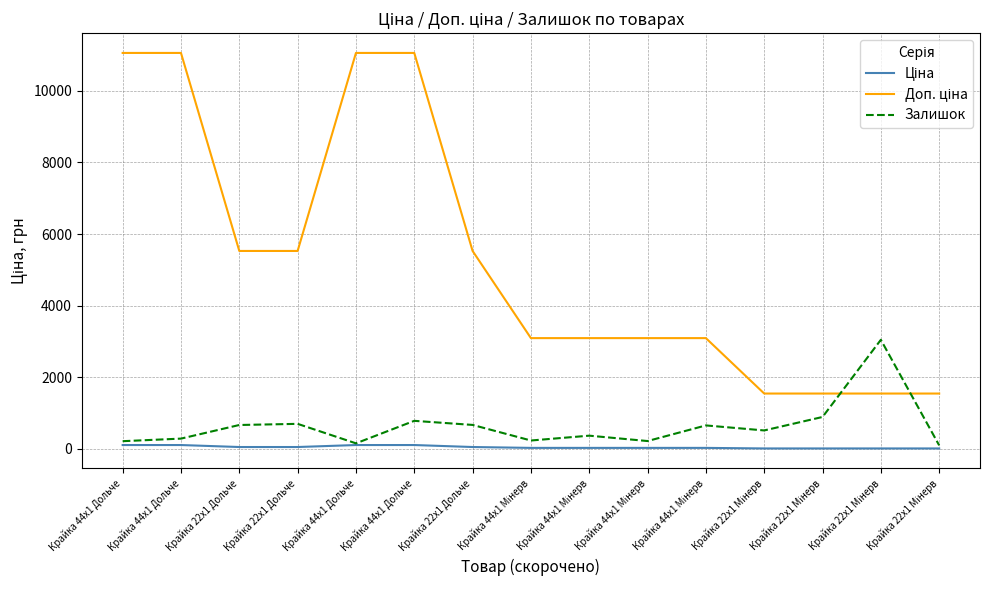

How many times do Доп. ціна and Залишок cross each other?

2